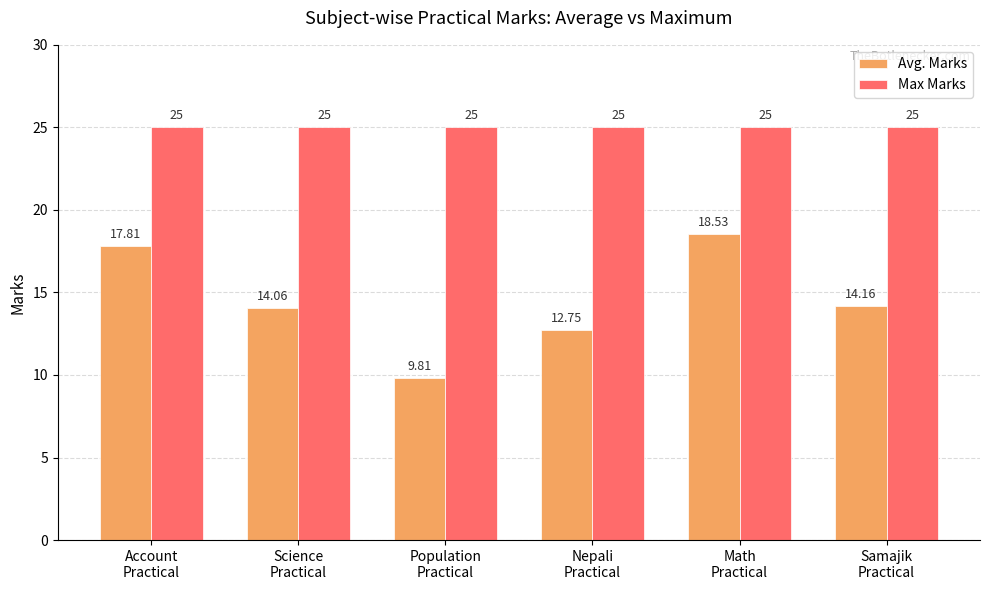

Read the Max Marks value at Nepali
Practical.

25.0